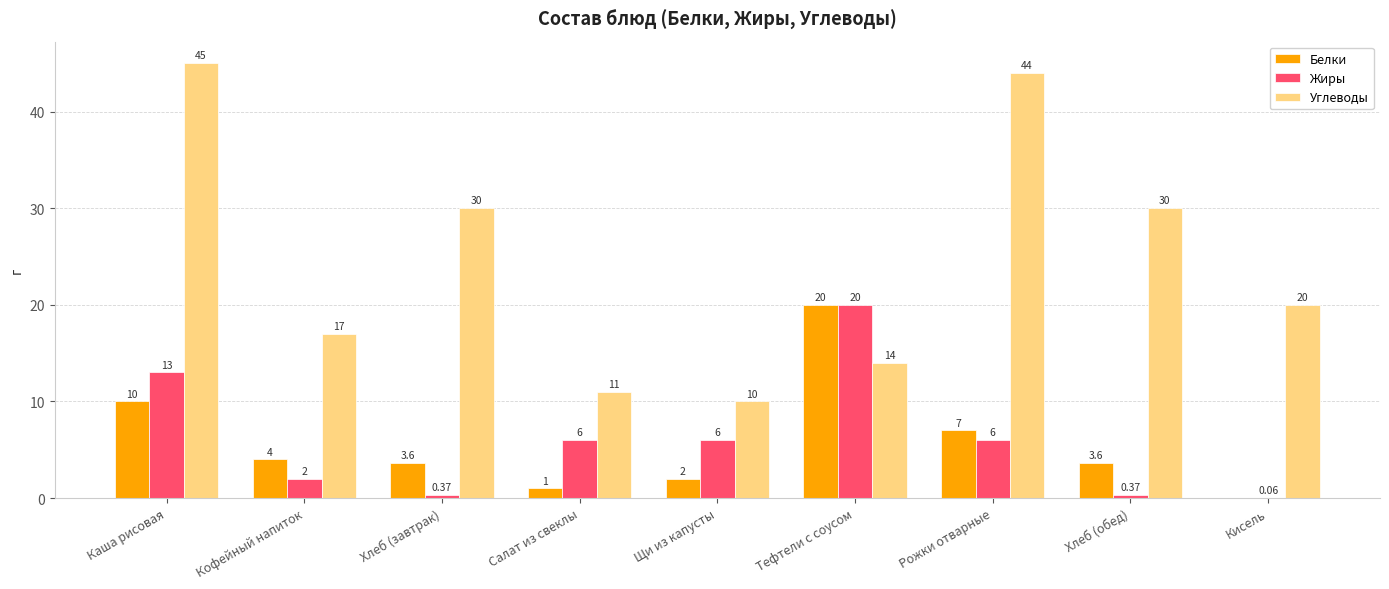

At which label is Белки closest to 10?

Каша рисовая